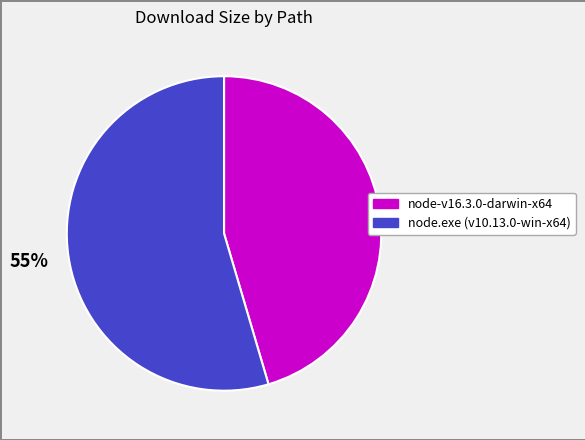

The node-v16.3.0-darwin-x64 slice represents 45% of the pie. True or false?

True